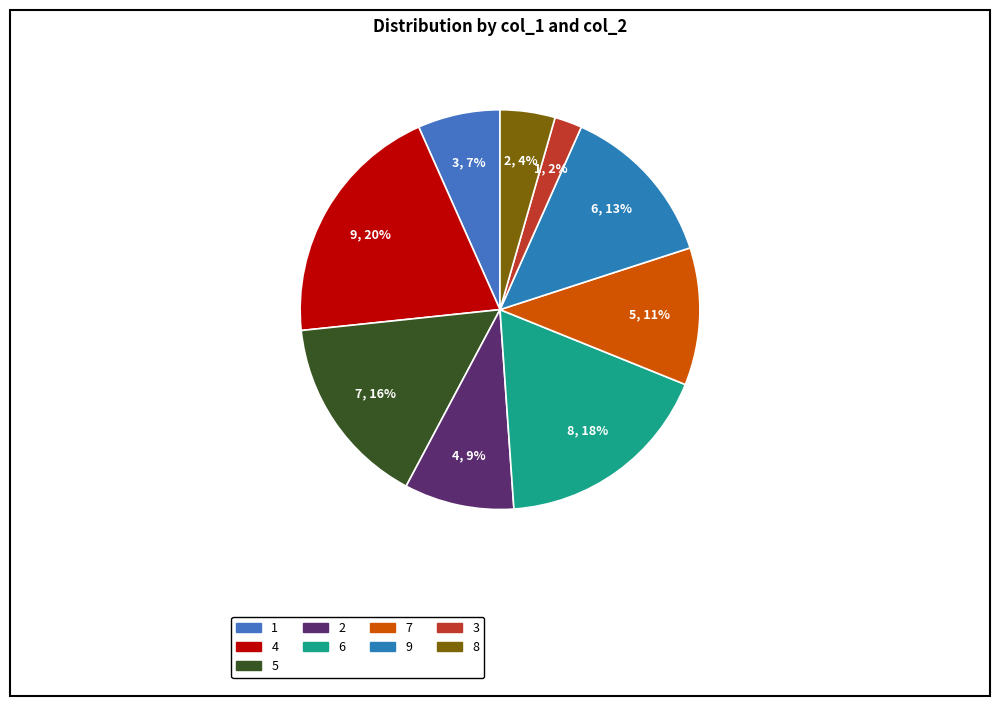

What is the smallest slice in the pie chart?

3